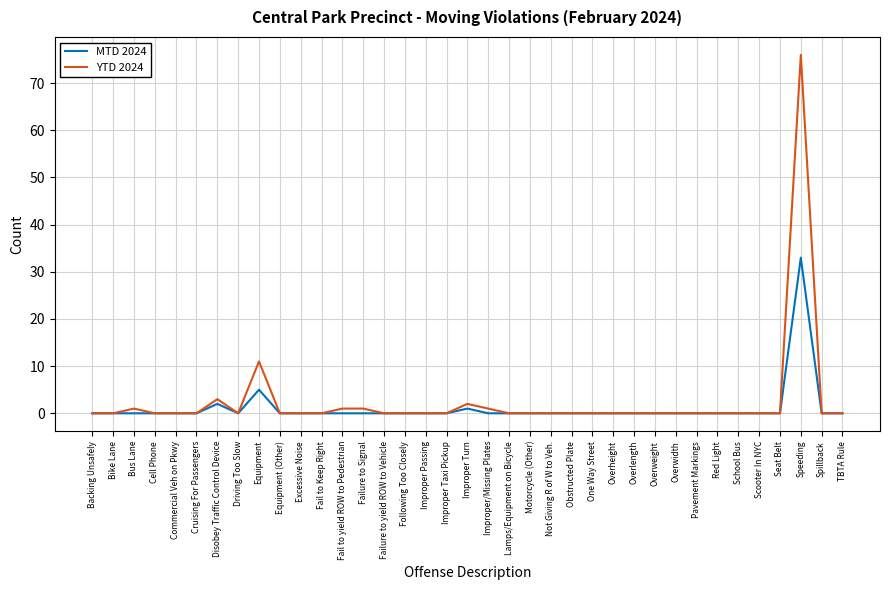

Does the chart display data point markers on the line(s)?

No